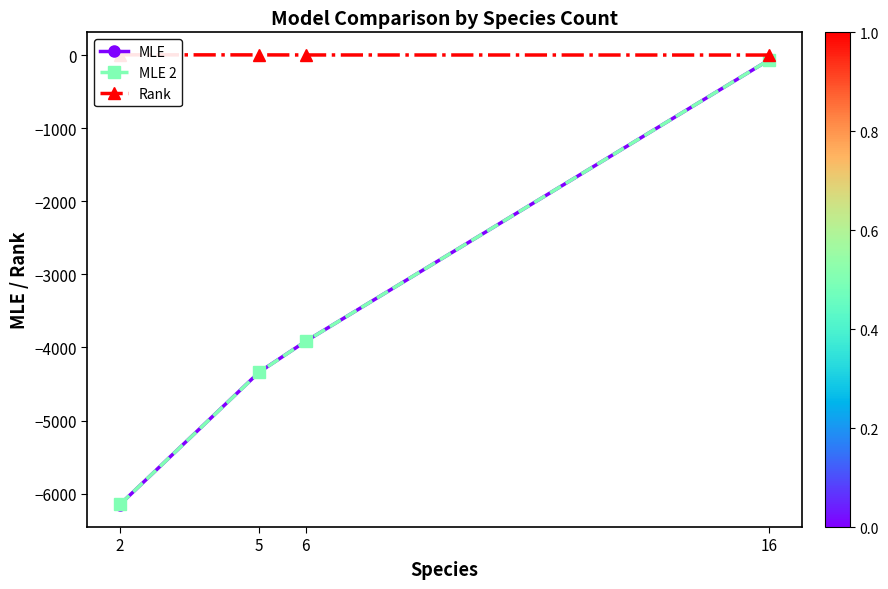

What is the average value of the MLE series?

-3616.7